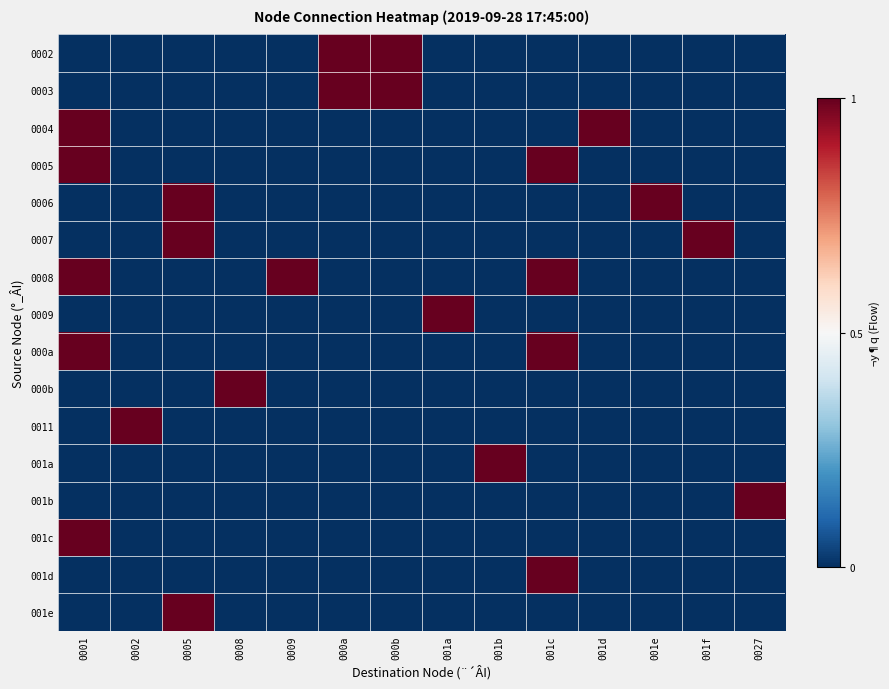

Reading left to right, transcribe all the data shown in this chart.

0002: 0001=0	0002=0	0005=0	0008=0	0009=0	000a=1	000b=1	001a=0	001b=0	001c=0	001d=0	001e=0	001f=0	0027=0
0003: 0001=0	0002=0	0005=0	0008=0	0009=0	000a=1	000b=1	001a=0	001b=0	001c=0	001d=0	001e=0	001f=0	0027=0
0004: 0001=1	0002=0	0005=0	0008=0	0009=0	000a=0	000b=0	001a=0	001b=0	001c=0	001d=1	001e=0	001f=0	0027=0
0005: 0001=1	0002=0	0005=0	0008=0	0009=0	000a=0	000b=0	001a=0	001b=0	001c=1	001d=0	001e=0	001f=0	0027=0
0006: 0001=0	0002=0	0005=1	0008=0	0009=0	000a=0	000b=0	001a=0	001b=0	001c=0	001d=0	001e=1	001f=0	0027=0
0007: 0001=0	0002=0	0005=1	0008=0	0009=0	000a=0	000b=0	001a=0	001b=0	001c=0	001d=0	001e=0	001f=1	0027=0
0008: 0001=1	0002=0	0005=0	0008=0	0009=1	000a=0	000b=0	001a=0	001b=0	001c=1	001d=0	001e=0	001f=0	0027=0
0009: 0001=0	0002=0	0005=0	0008=0	0009=0	000a=0	000b=0	001a=1	001b=0	001c=0	001d=0	001e=0	001f=0	0027=0
000a: 0001=1	0002=0	0005=0	0008=0	0009=0	000a=0	000b=0	001a=0	001b=0	001c=1	001d=0	001e=0	001f=0	0027=0
000b: 0001=0	0002=0	0005=0	0008=1	0009=0	000a=0	000b=0	001a=0	001b=0	001c=0	001d=0	001e=0	001f=0	0027=0
0011: 0001=0	0002=1	0005=0	0008=0	0009=0	000a=0	000b=0	001a=0	001b=0	001c=0	001d=0	001e=0	001f=0	0027=0
001a: 0001=0	0002=0	0005=0	0008=0	0009=0	000a=0	000b=0	001a=0	001b=1	001c=0	001d=0	001e=0	001f=0	0027=0
001b: 0001=0	0002=0	0005=0	0008=0	0009=0	000a=0	000b=0	001a=0	001b=0	001c=0	001d=0	001e=0	001f=0	0027=1
001c: 0001=1	0002=0	0005=0	0008=0	0009=0	000a=0	000b=0	001a=0	001b=0	001c=0	001d=0	001e=0	001f=0	0027=0
001d: 0001=0	0002=0	0005=0	0008=0	0009=0	000a=0	000b=0	001a=0	001b=0	001c=1	001d=0	001e=0	001f=0	0027=0
001e: 0001=0	0002=0	0005=1	0008=0	0009=0	000a=0	000b=0	001a=0	001b=0	001c=0	001d=0	001e=0	001f=0	0027=0